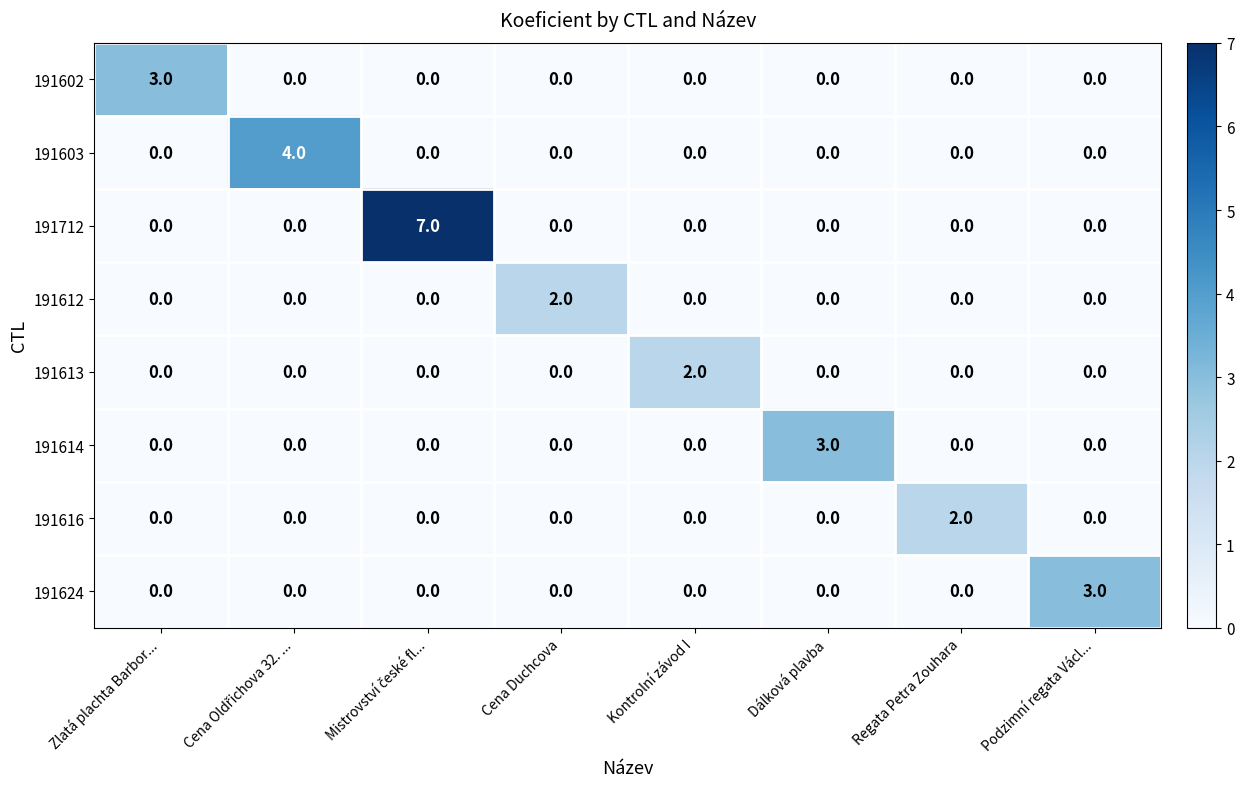

Which series has the largest total across all categories?

191712